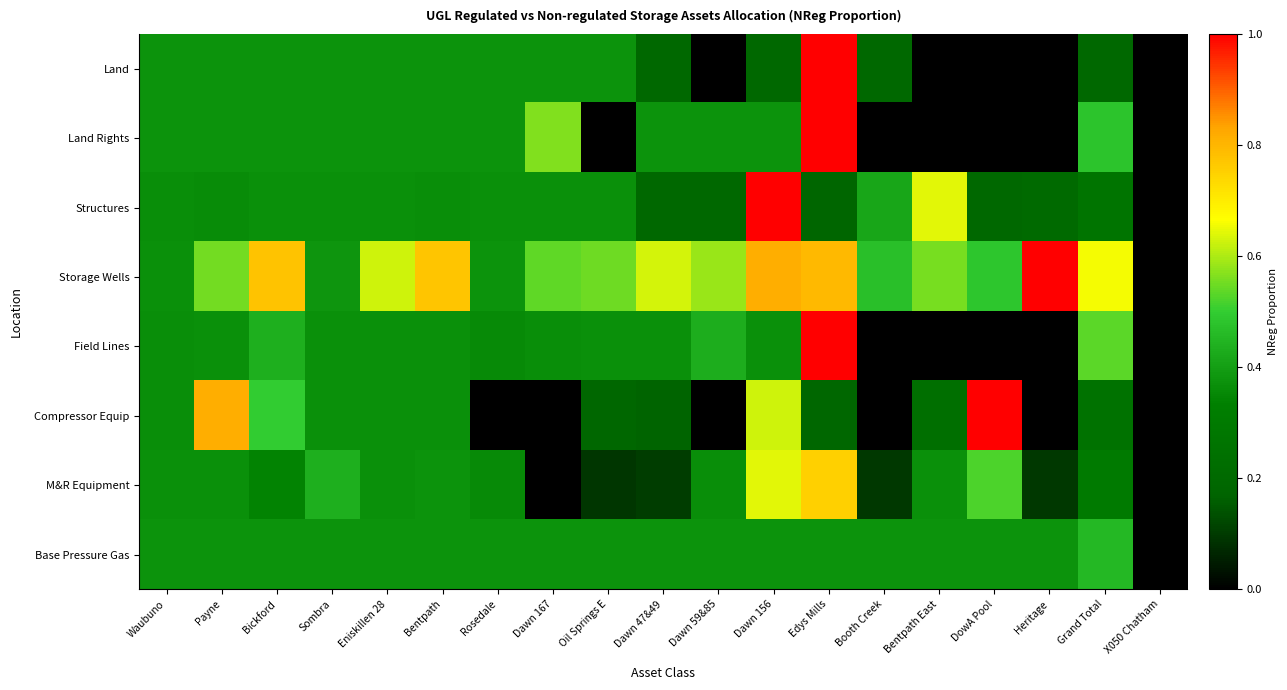

Reading right to left, transcribe all the data shown in this chart.

Land: X050 Chatham=0.0	Grand Total=0.2	Heritage=0.0	DowA Pool=0.0	Bentpath East=0.0	Booth Creek=0.2	Edys Mills=1.0	Dawn 156=0.2	Dawn 59&85=0.0	Dawn 47&49=0.2	Oil Springs E=0.4	Dawn 167=0.4	Rosedale=0.4	Bentpath=0.4	Eniskillen 28=0.4	Sombra=0.4	Bickford=0.4	Payne=0.4	Waubuno=0.4
Land Rights: X050 Chatham=0.0	Grand Total=0.5	Heritage=0.0	DowA Pool=0.0	Bentpath East=0.0	Booth Creek=0.0	Edys Mills=1.0	Dawn 156=0.4	Dawn 59&85=0.4	Dawn 47&49=0.4	Oil Springs E=0.0	Dawn 167=0.6	Rosedale=0.4	Bentpath=0.4	Eniskillen 28=0.4	Sombra=0.4	Bickford=0.4	Payne=0.4	Waubuno=0.4
Structures: X050 Chatham=0.0	Grand Total=0.3	Heritage=0.2	DowA Pool=0.2	Bentpath East=0.6	Booth Creek=0.4	Edys Mills=0.2	Dawn 156=1.0	Dawn 59&85=0.2	Dawn 47&49=0.2	Oil Springs E=0.4	Dawn 167=0.4	Rosedale=0.4	Bentpath=0.4	Eniskillen 28=0.4	Sombra=0.4	Bickford=0.4	Payne=0.4	Waubuno=0.4
Storage Wells: X050 Chatham=0.0	Grand Total=0.7	Heritage=1.0	DowA Pool=0.5	Bentpath East=0.6	Booth Creek=0.5	Edys Mills=0.8	Dawn 156=0.8	Dawn 59&85=0.6	Dawn 47&49=0.6	Oil Springs E=0.5	Dawn 167=0.5	Rosedale=0.4	Bentpath=0.8	Eniskillen 28=0.6	Sombra=0.4	Bickford=0.8	Payne=0.6	Waubuno=0.4
Field Lines: X050 Chatham=0.0	Grand Total=0.5	Heritage=0.0	DowA Pool=0.0	Bentpath East=0.0	Booth Creek=0.0	Edys Mills=1.0	Dawn 156=0.4	Dawn 59&85=0.4	Dawn 47&49=0.4	Oil Springs E=0.4	Dawn 167=0.4	Rosedale=0.4	Bentpath=0.4	Eniskillen 28=0.4	Sombra=0.4	Bickford=0.4	Payne=0.4	Waubuno=0.4
Compressor Equip: X050 Chatham=0.0	Grand Total=0.3	Heritage=0.0	DowA Pool=1.0	Bentpath East=0.2	Booth Creek=0.0	Edys Mills=0.2	Dawn 156=0.6	Dawn 59&85=0.0	Dawn 47&49=0.2	Oil Springs E=0.2	Dawn 167=0.0	Rosedale=0.0	Bentpath=0.4	Eniskillen 28=0.4	Sombra=0.4	Bickford=0.5	Payne=0.8	Waubuno=0.4
M&R Equipment: X050 Chatham=0.0	Grand Total=0.3	Heritage=0.1	DowA Pool=0.5	Bentpath East=0.4	Booth Creek=0.1	Edys Mills=0.8	Dawn 156=0.6	Dawn 59&85=0.4	Dawn 47&49=0.1	Oil Springs E=0.1	Dawn 167=0.0	Rosedale=0.4	Bentpath=0.4	Eniskillen 28=0.4	Sombra=0.4	Bickford=0.3	Payne=0.4	Waubuno=0.4
Base Pressure Gas: X050 Chatham=0.0	Grand Total=0.5	Heritage=0.4	DowA Pool=0.4	Bentpath East=0.4	Booth Creek=0.4	Edys Mills=0.4	Dawn 156=0.4	Dawn 59&85=0.4	Dawn 47&49=0.4	Oil Springs E=0.4	Dawn 167=0.4	Rosedale=0.4	Bentpath=0.4	Eniskillen 28=0.4	Sombra=0.4	Bickford=0.4	Payne=0.4	Waubuno=0.4